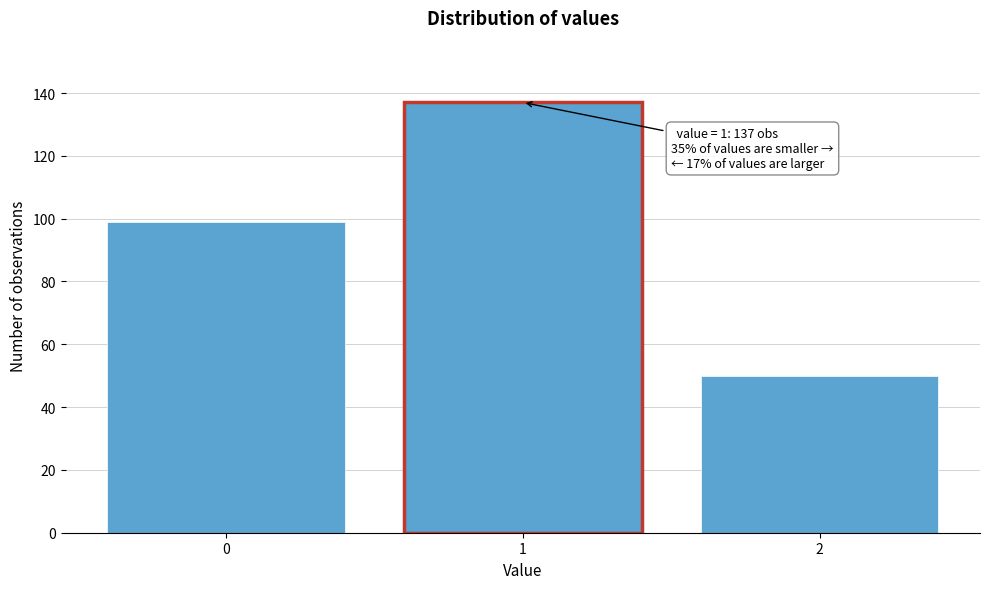

Reading right to left, list all the values displayed in this chart.

50	137	99